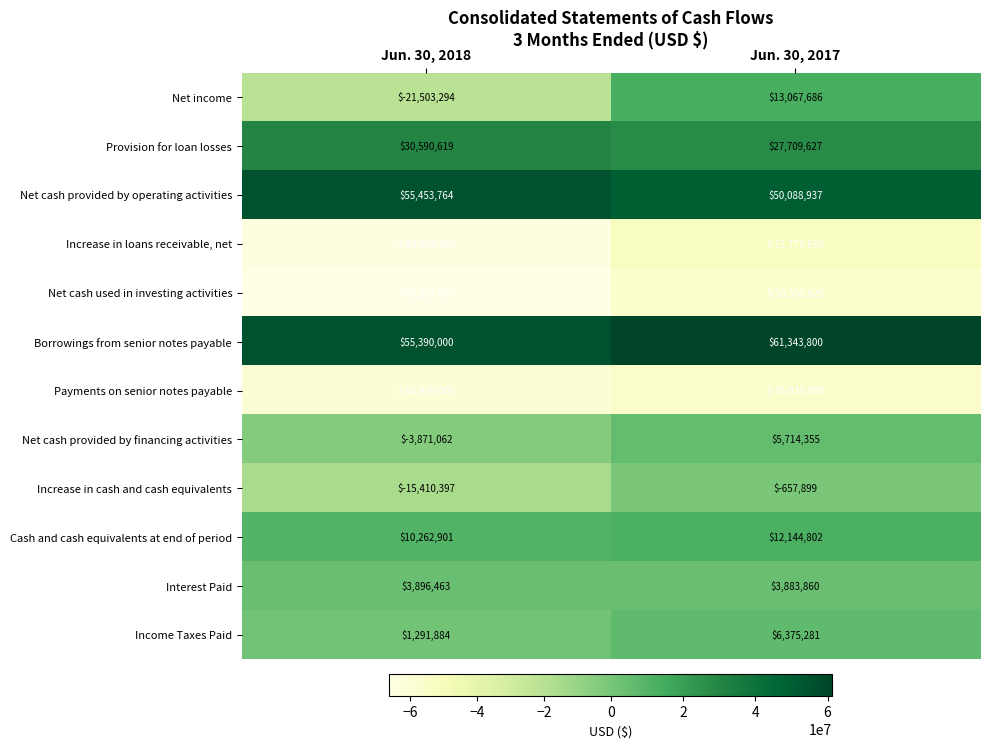

What is the smallest value displayed?

-66227695